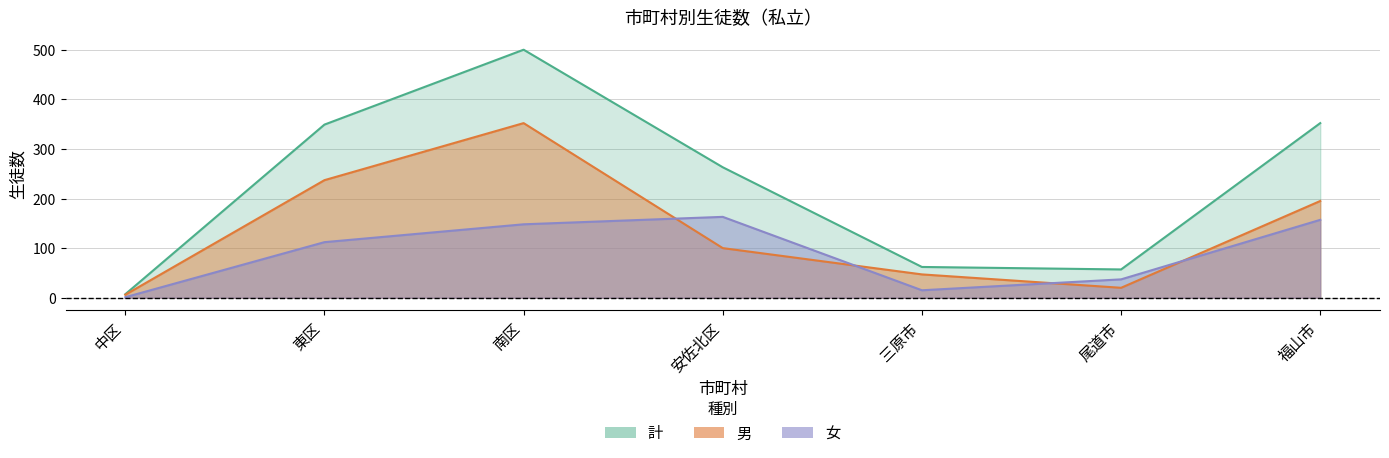

In 男, how many points are lower than both neighbors (excluding endpoints)?

1